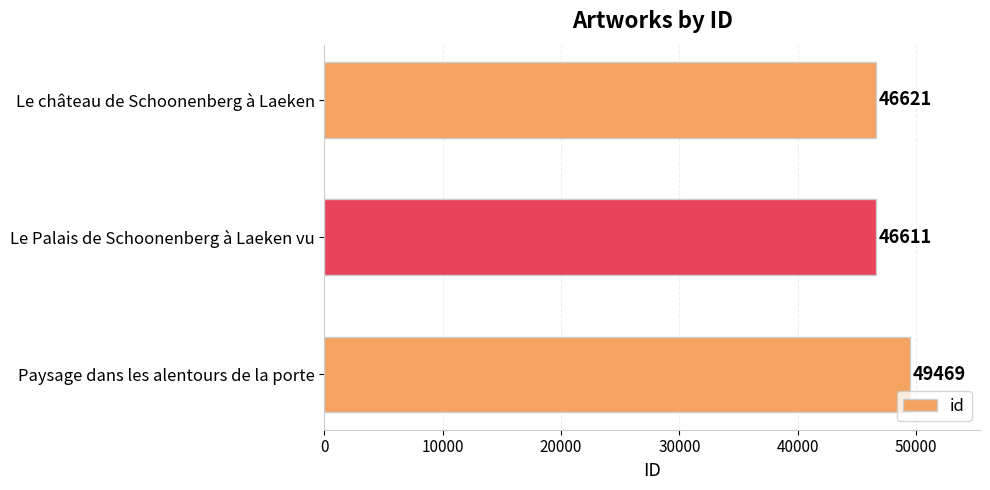

List the labels in order of value, smallest first.

Le Palais de Schoonenberg à Laeken vu, Le château de Schoonenberg à Laeken, Paysage dans les alentours de la porte